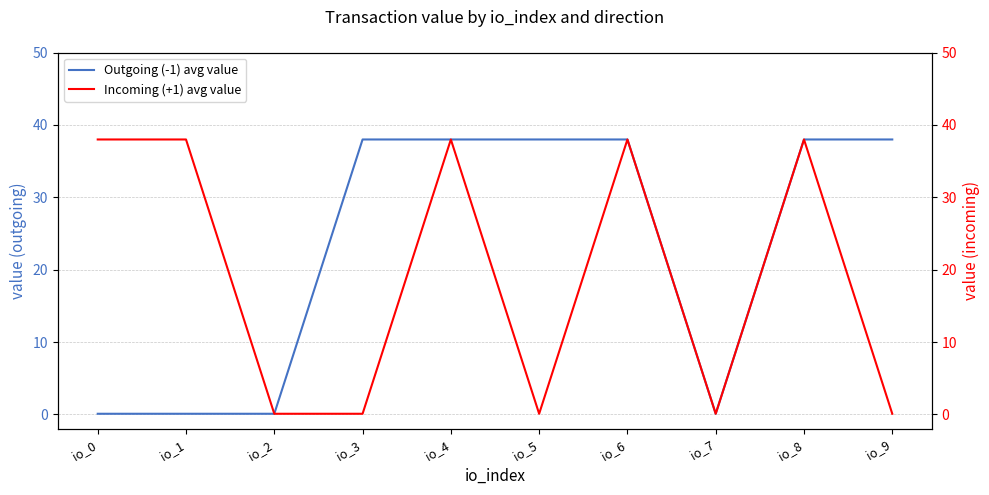

How many data points does each series have?

10